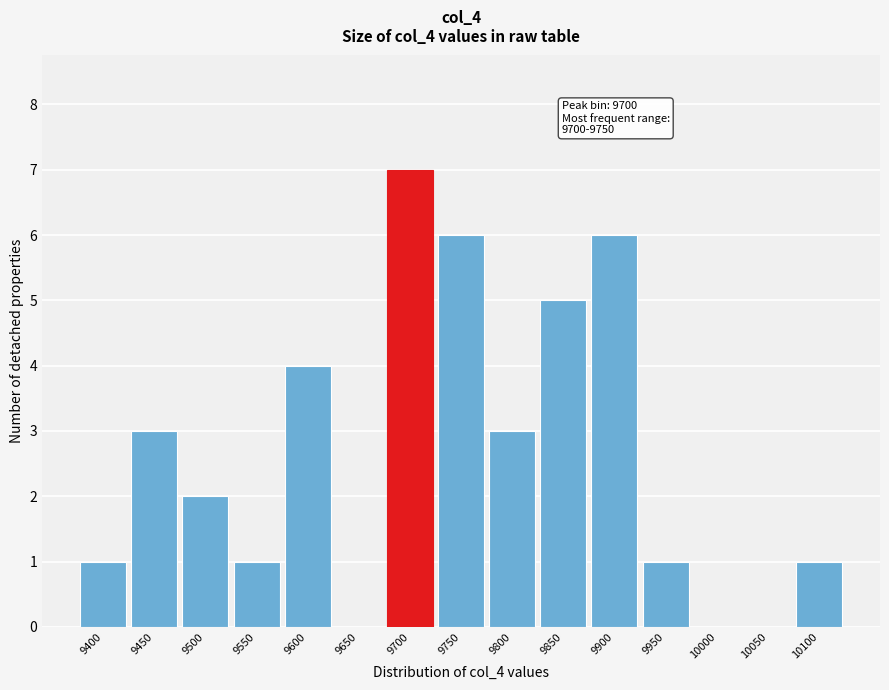

Reading left to right, transcribe all the data shown in this chart.

9400=1	9450=3	9500=2	9550=1	9600=4	9650=0	9700=7	9750=6	9800=3	9850=5	9900=6	9950=1	10000=0	10050=0	10100=1